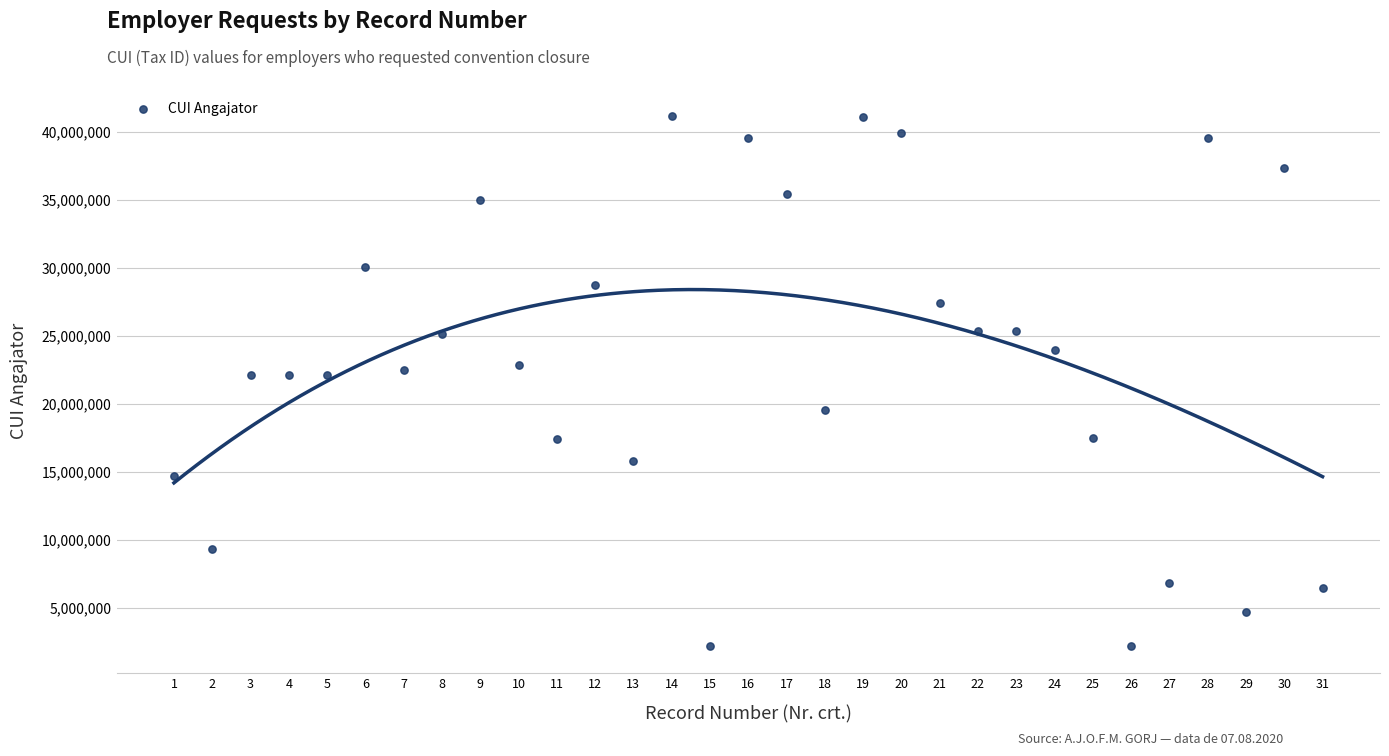

What is the range of X values (max minus min)?

30